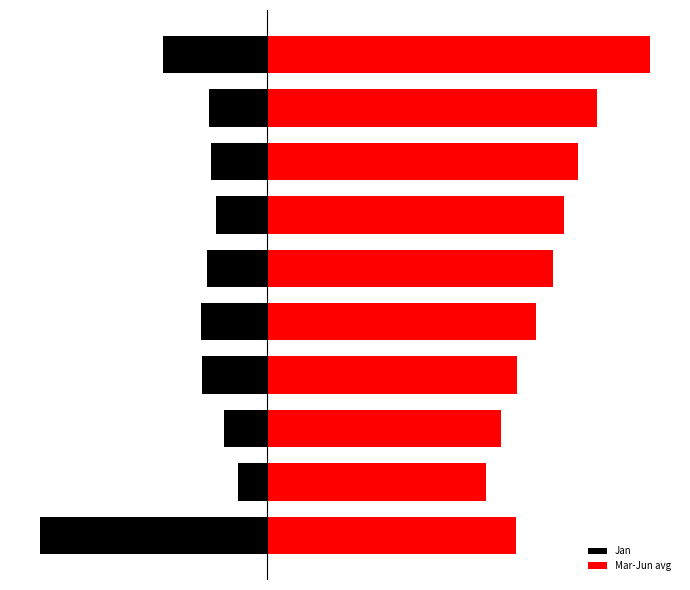

What is the value of the Jan bar at the 2nd from the left?

-0.1